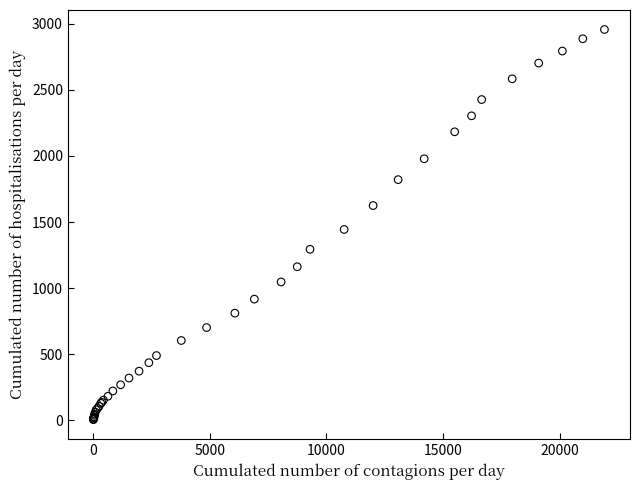

What Y value in the scatter plot is closest to 1481?

1444